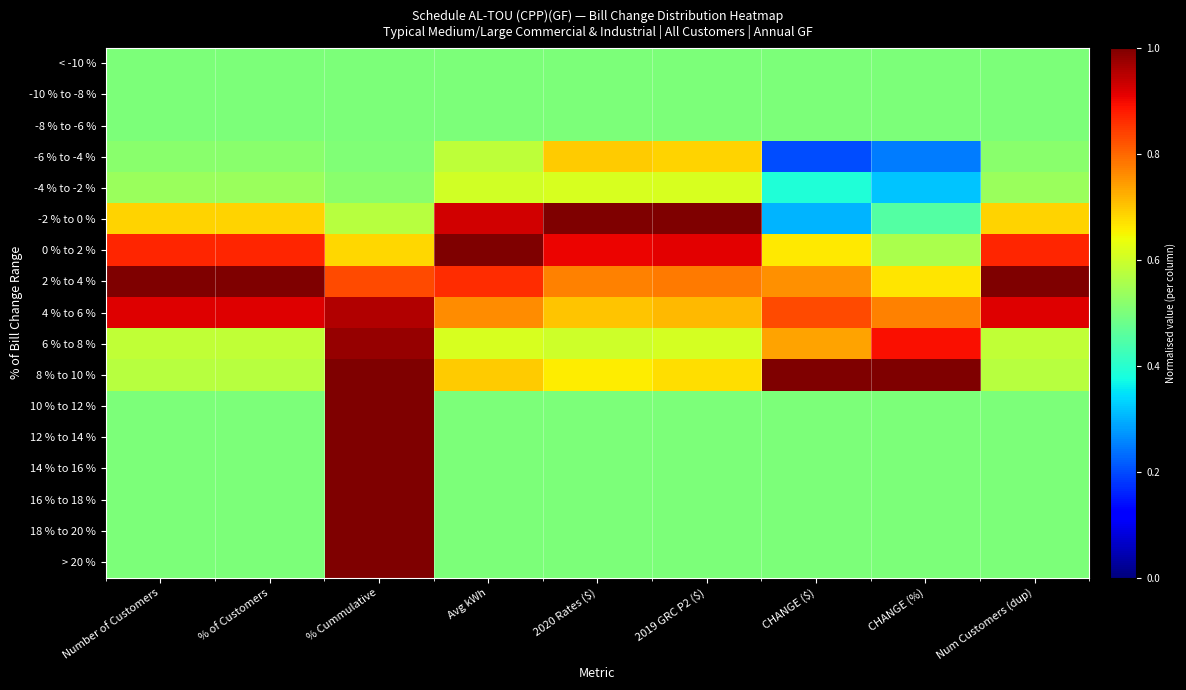

List the series in order of their peak value, lowest first.

< -10 %, -10 % to -8 %, -8 % to -6 %, -4 % to -2 %, -6 % to -4 %, 4 % to 6 %, 6 % to 8 %, -2 % to 0 %, 0 % to 2 %, 2 % to 4 %, 8 % to 10 %, 10 % to 12 %, 12 % to 14 %, 14 % to 16 %, 16 % to 18 %, 18 % to 20 %, > 20 %